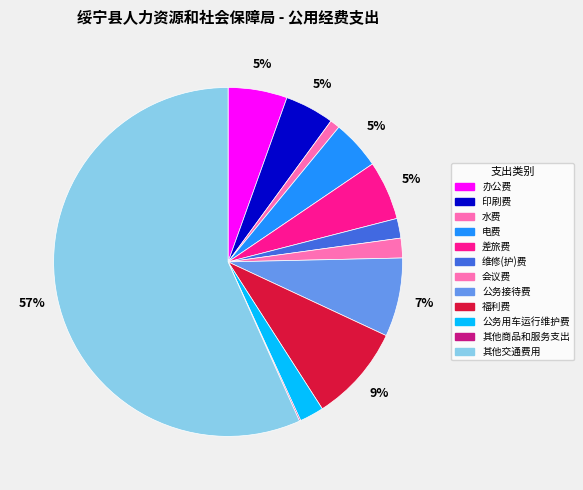

What is the change in value from 印刷费 to 公务接待费?

+3.0